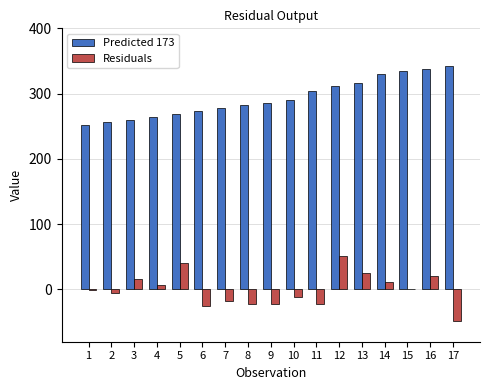

What is the maximum value for Residuals?

50.6